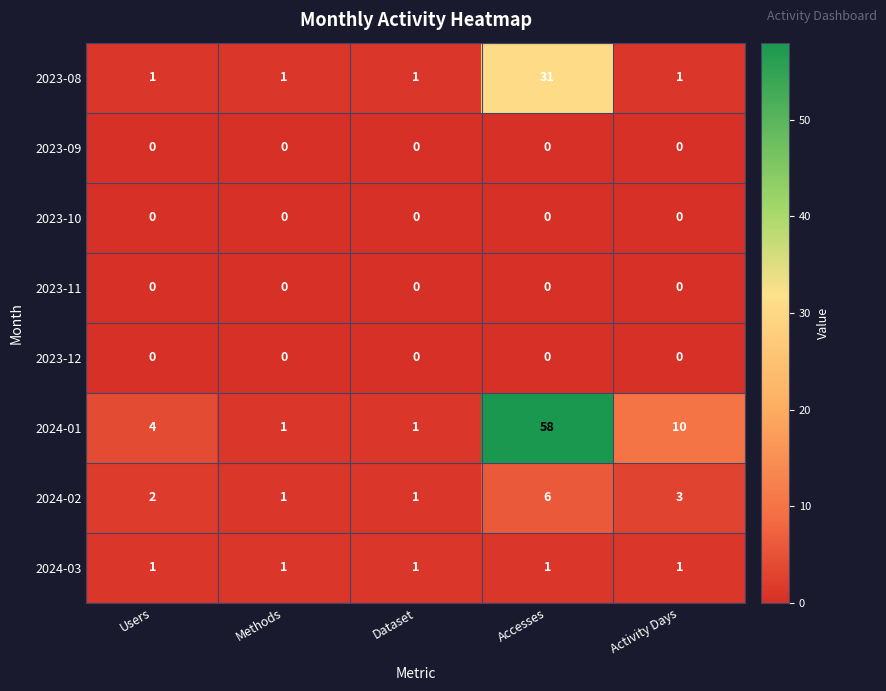

At which category is the sum across all series the highest?

Accesses